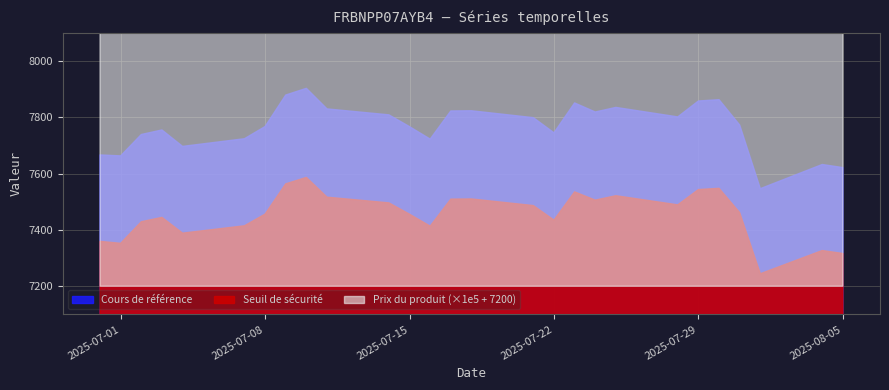

What position from the right is 2025-07-22?

11